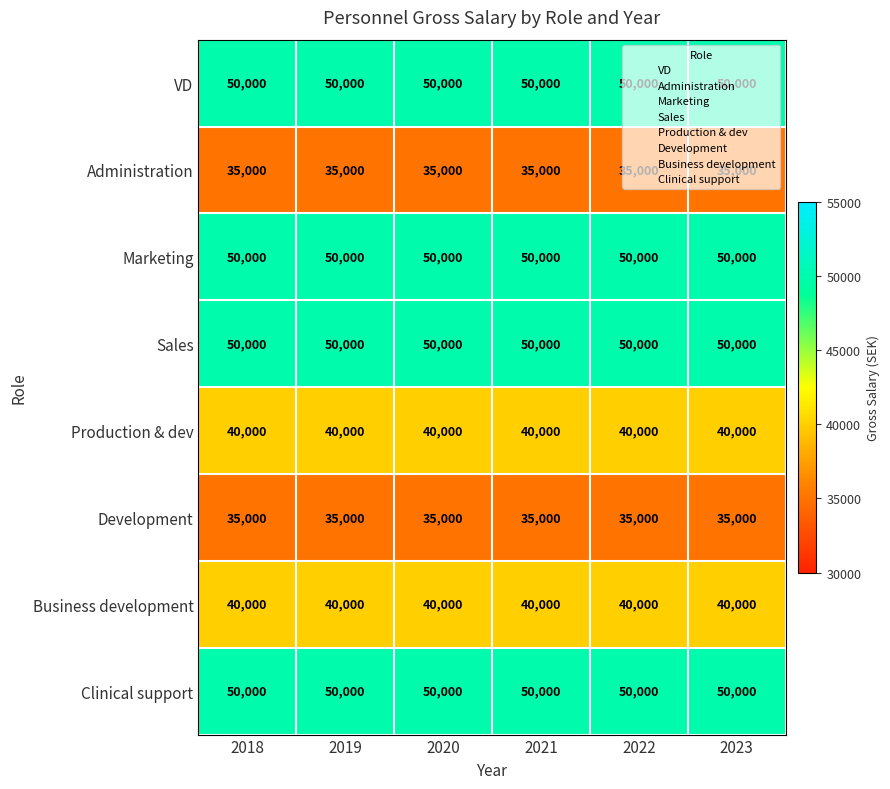

Is the value of Development at 2019 greater than the value of Marketing at 2019?

No